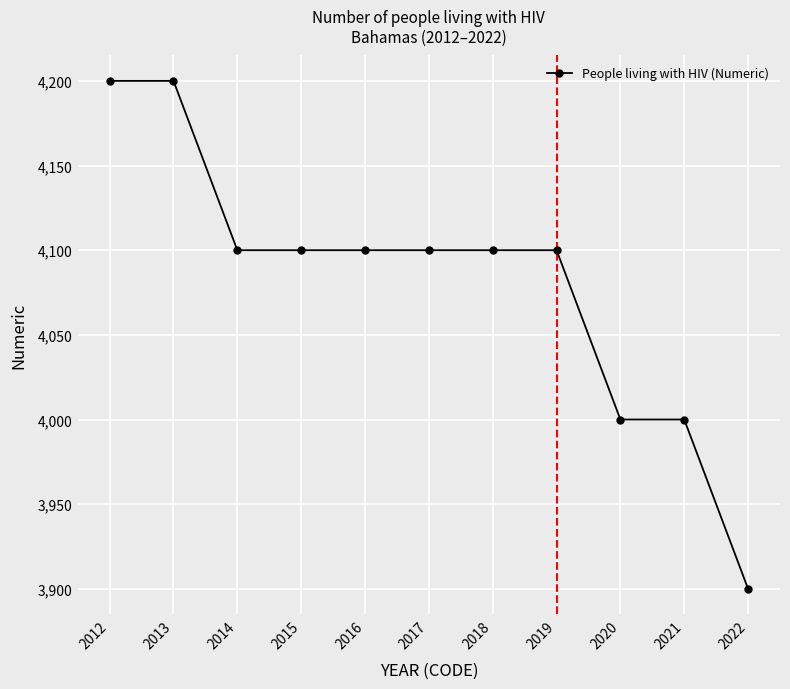

Reading right to left, what are all the values shown in this chart?

2022=3900	2021=4000	2020=4000	2019=4100	2018=4100	2017=4100	2016=4100	2015=4100	2014=4100	2013=4200	2012=4200